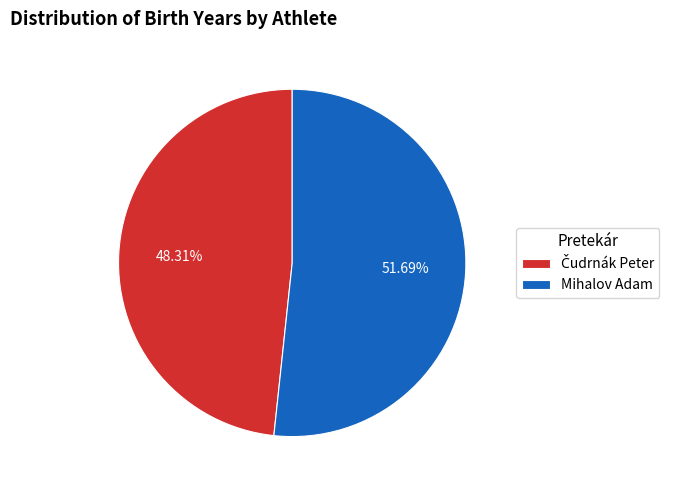

How many slices are in this pie chart?

2